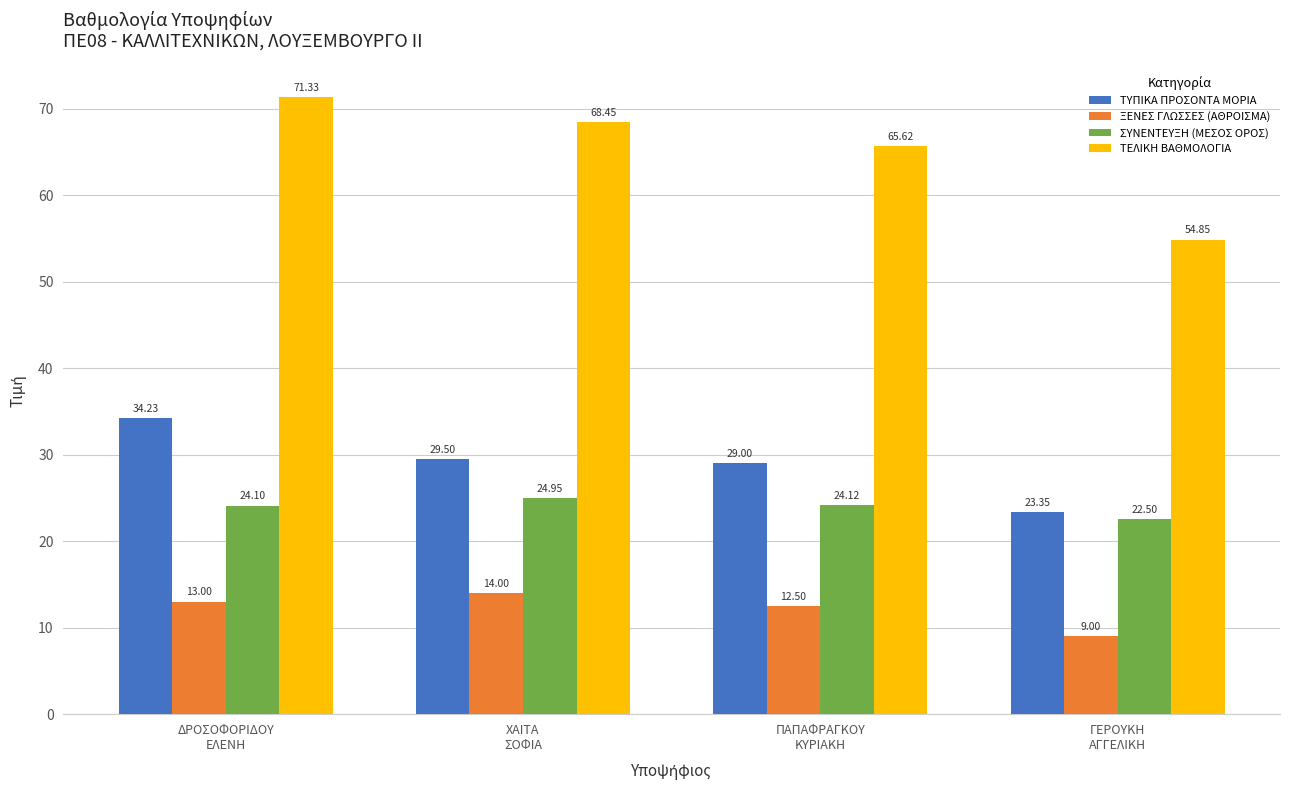

Which category has the highest value across all series?

ΔΡΟΣΟΦΟΡΙΔΟΥ
ΕΛΕΝΗ